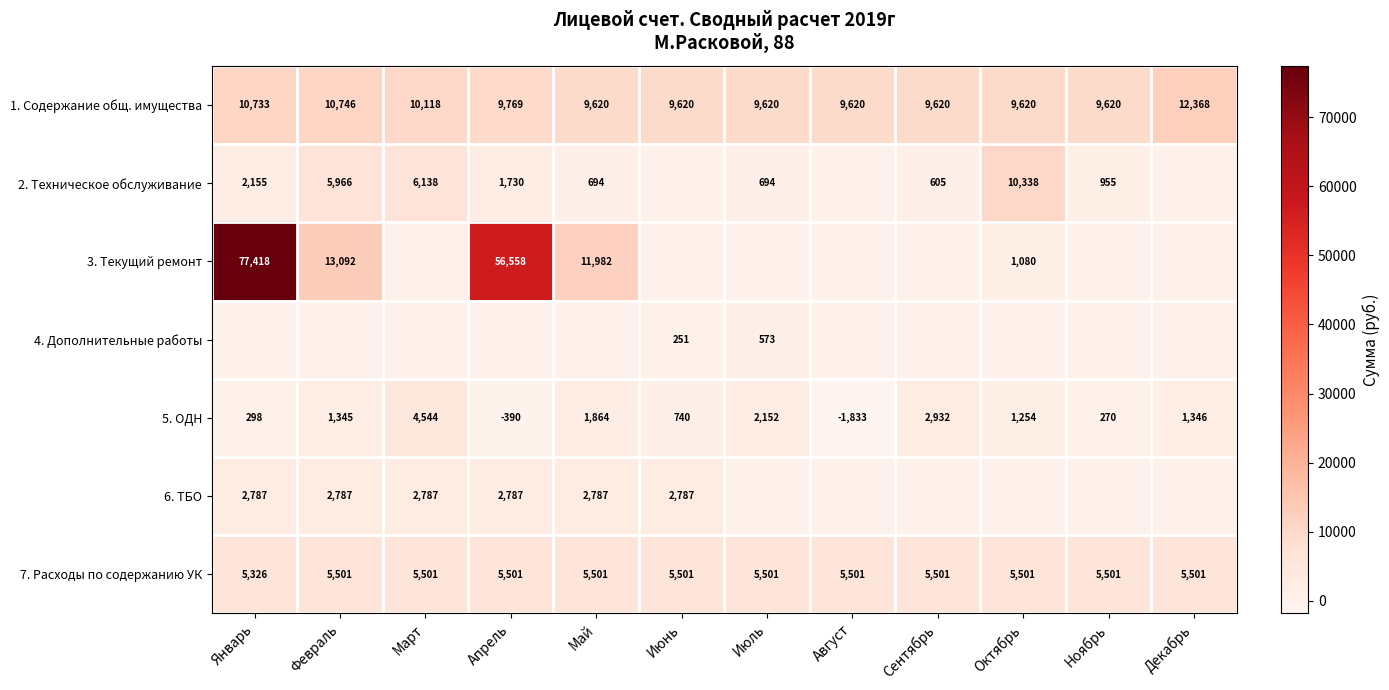

The value of 6. ТБО at Апрель is 2787. True or false?

True